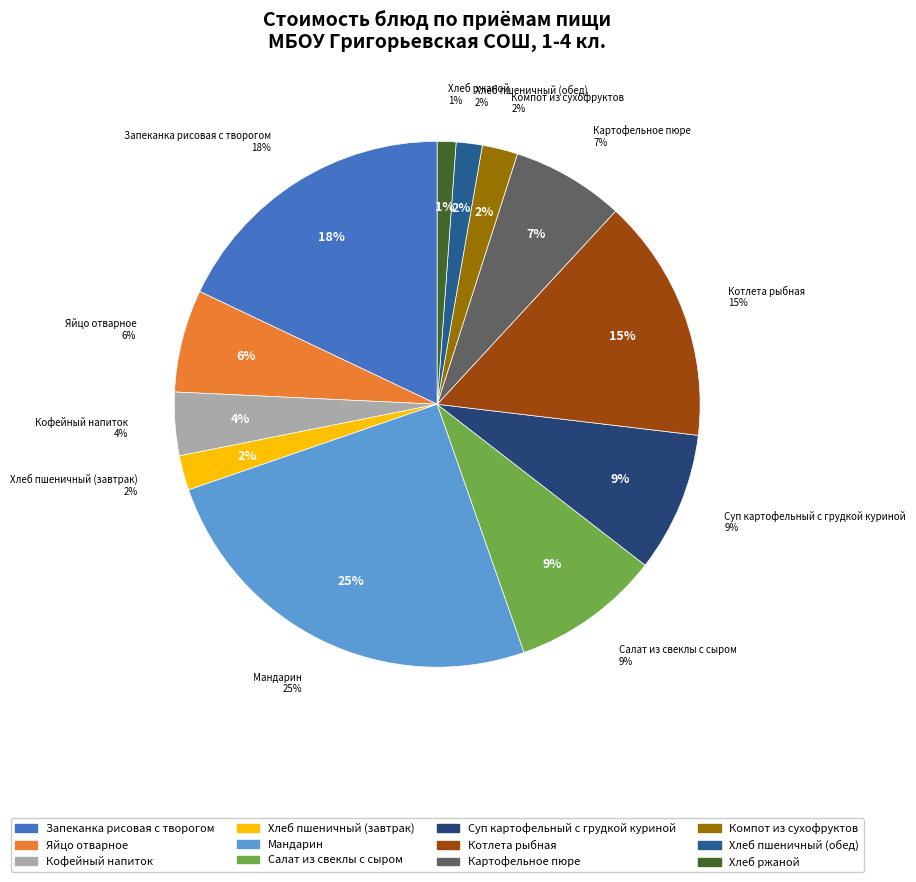

How many slices are in this pie chart?

12